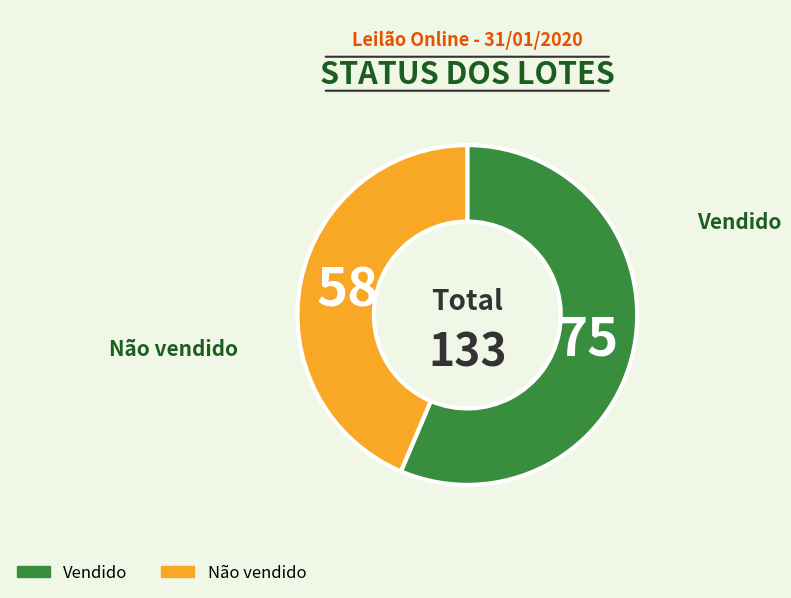

Is the sum of Vendido and Não vendido greater than half?

Yes